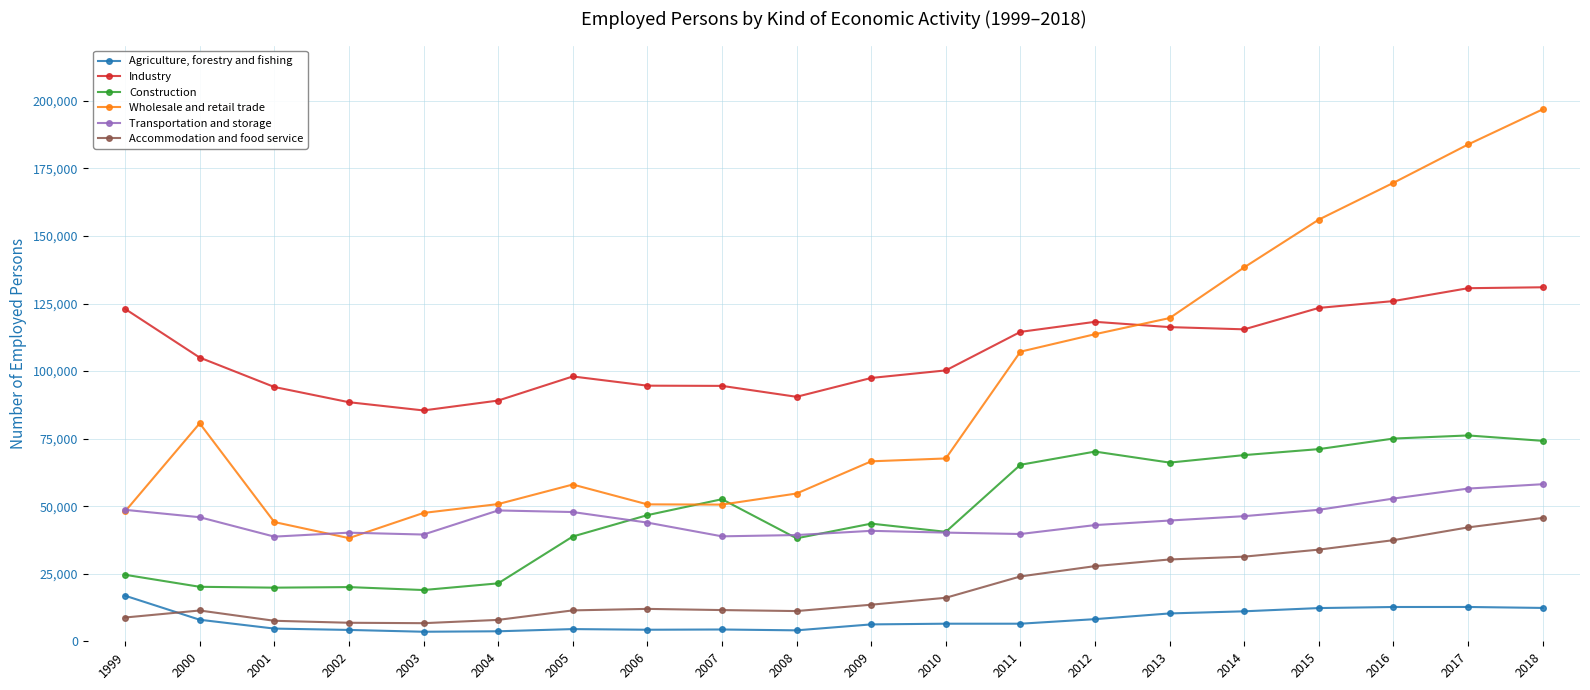

True or false: Agriculture, forestry and fishing and Wholesale and retail trade cross at least once.

False